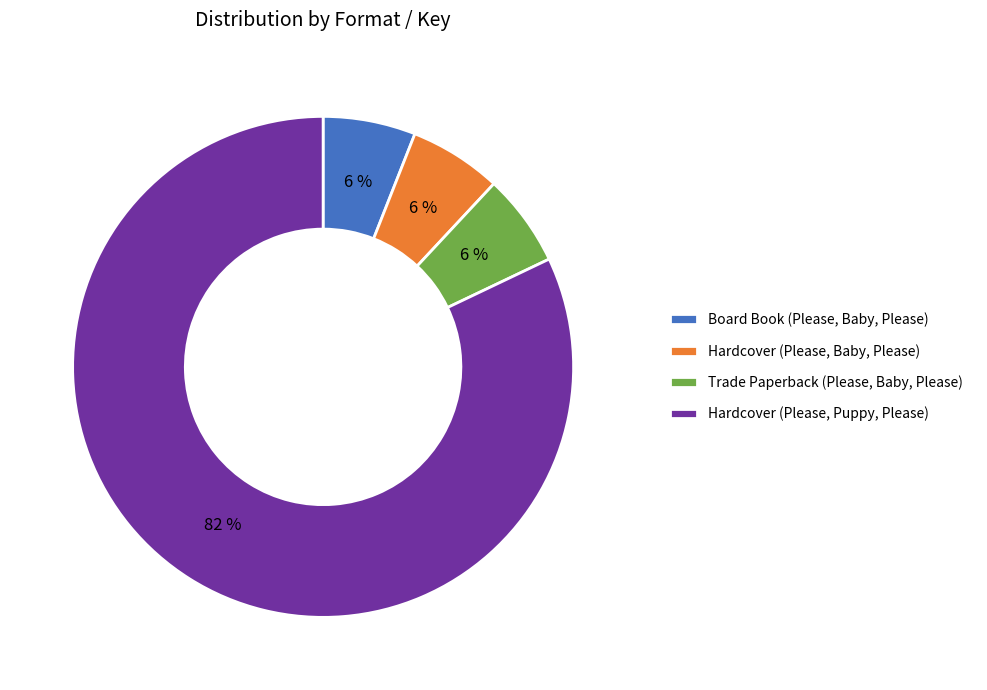

What percentage is the Hardcover (Please, Baby, Please) slice, to the nearest percent?

6%